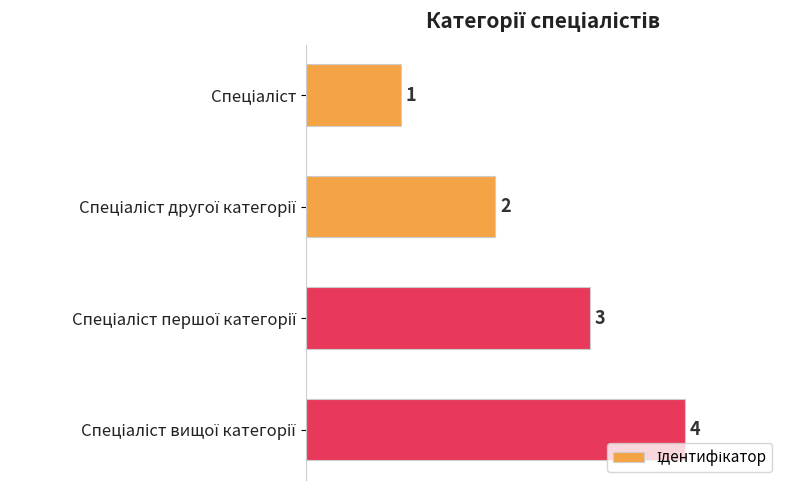

What is the maximum value shown in the chart?

4